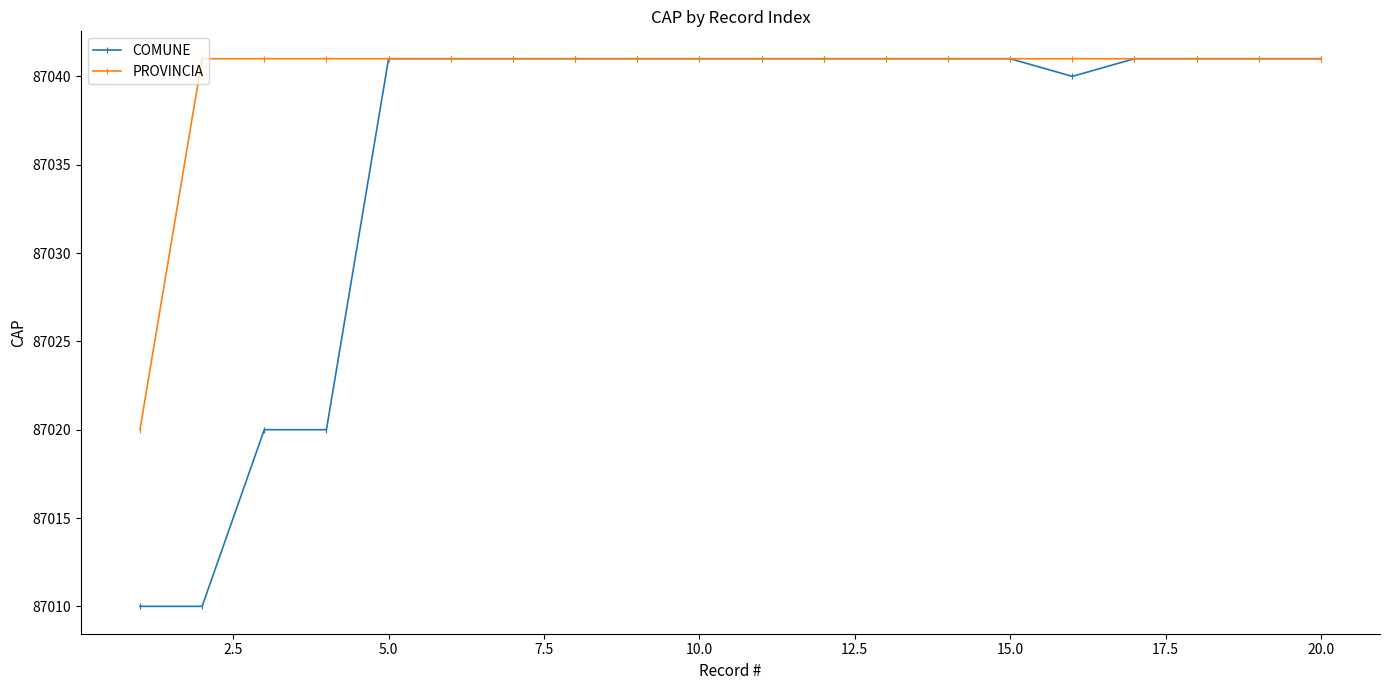

Which series has the largest range (max minus min)?

COMUNE